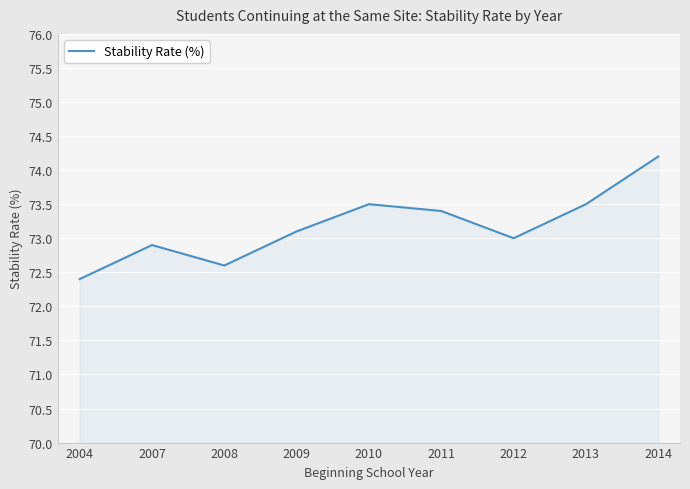

Approximately how many times larger is the value at 2013 compared to 2011?

1.0